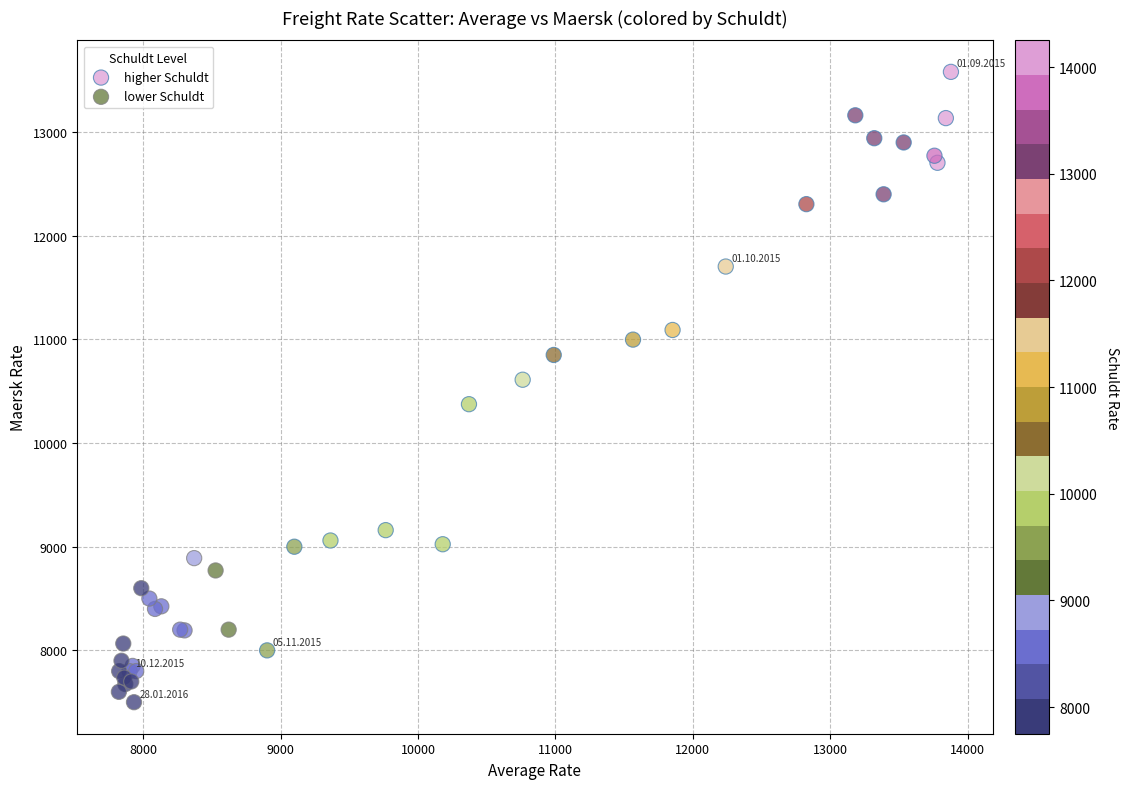

What are all the series names shown in the legend?

higher Schuldt, lower Schuldt